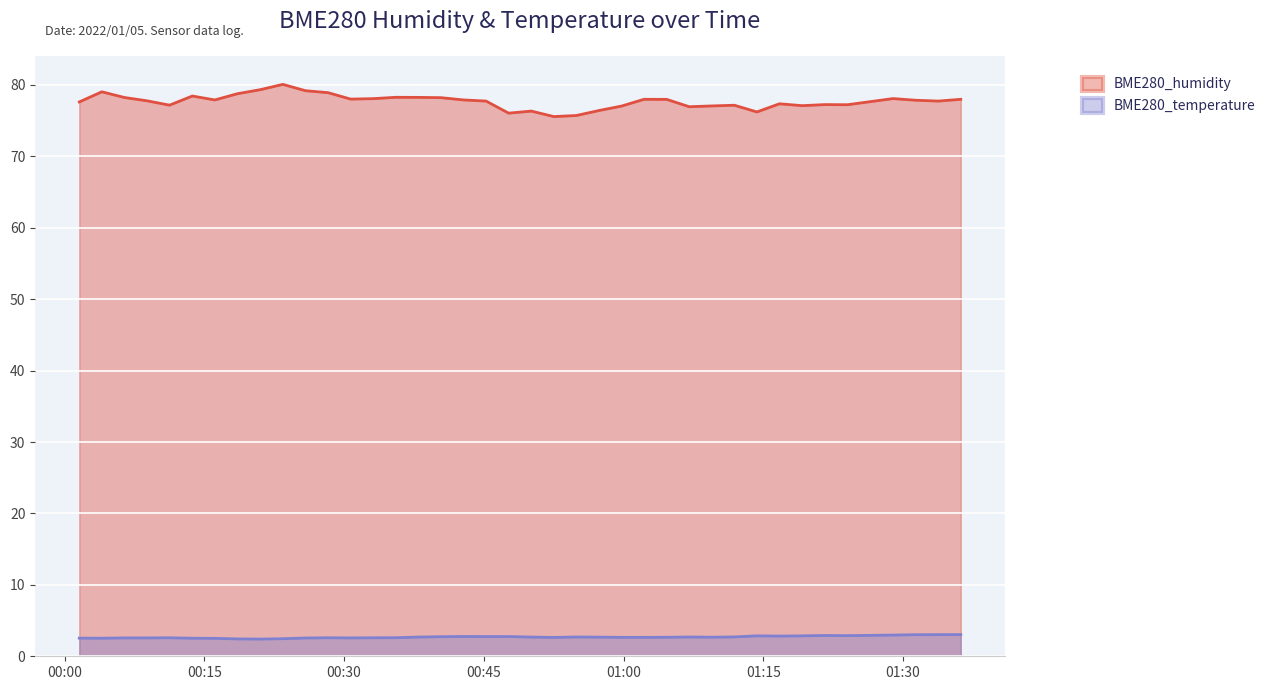

Which series has the largest total across all categories?

BME280_humidity